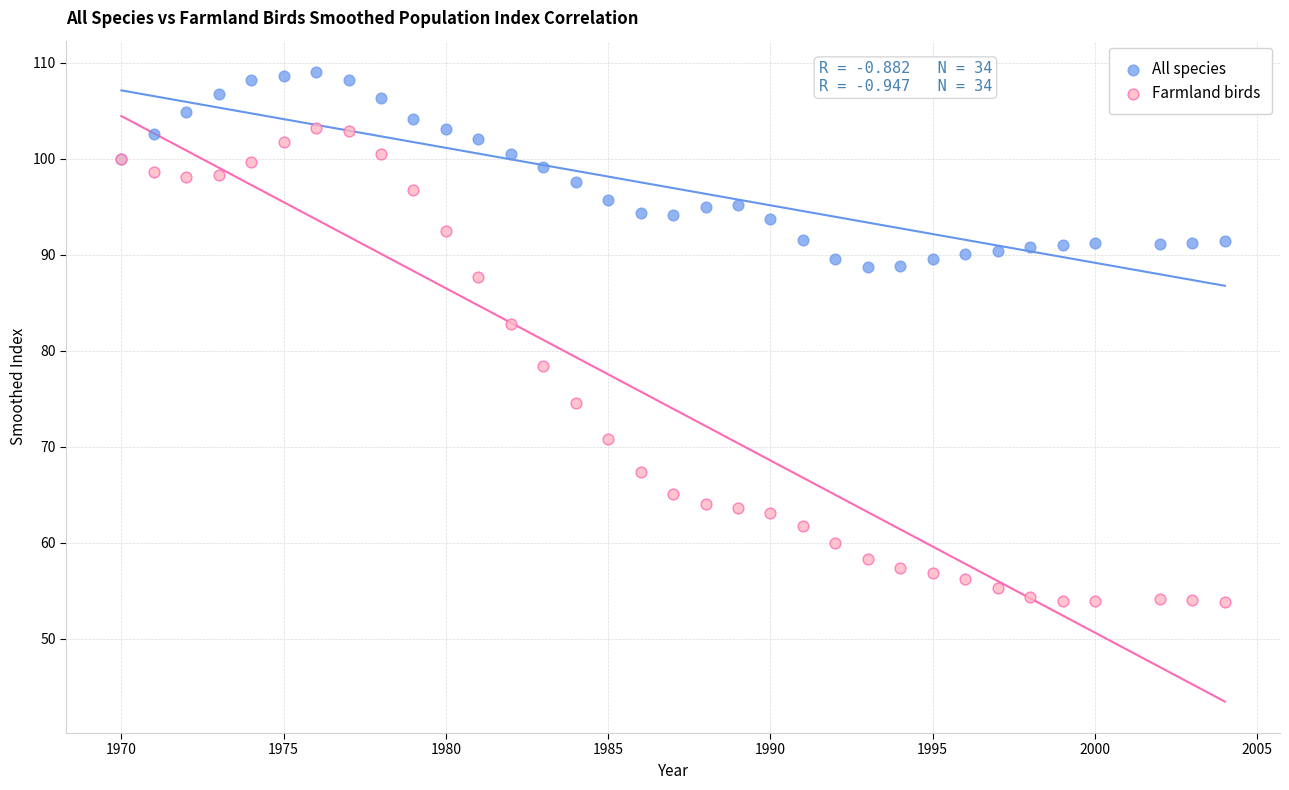

Which series contains the highest Y value?

All species